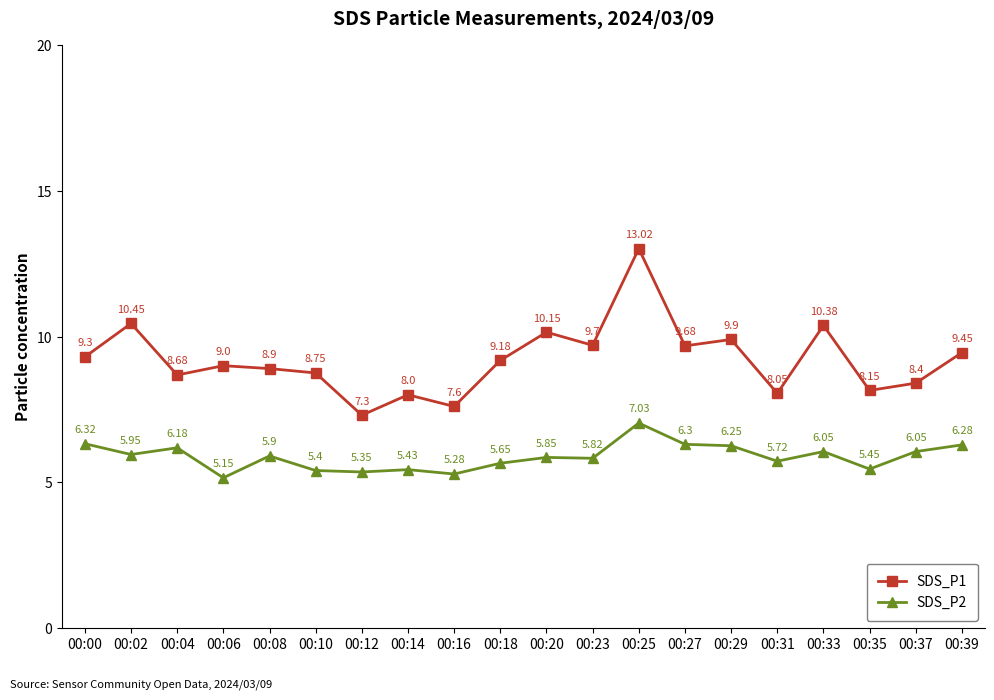

At 00:33, list the series in order from smallest to largest.

SDS_P2, SDS_P1